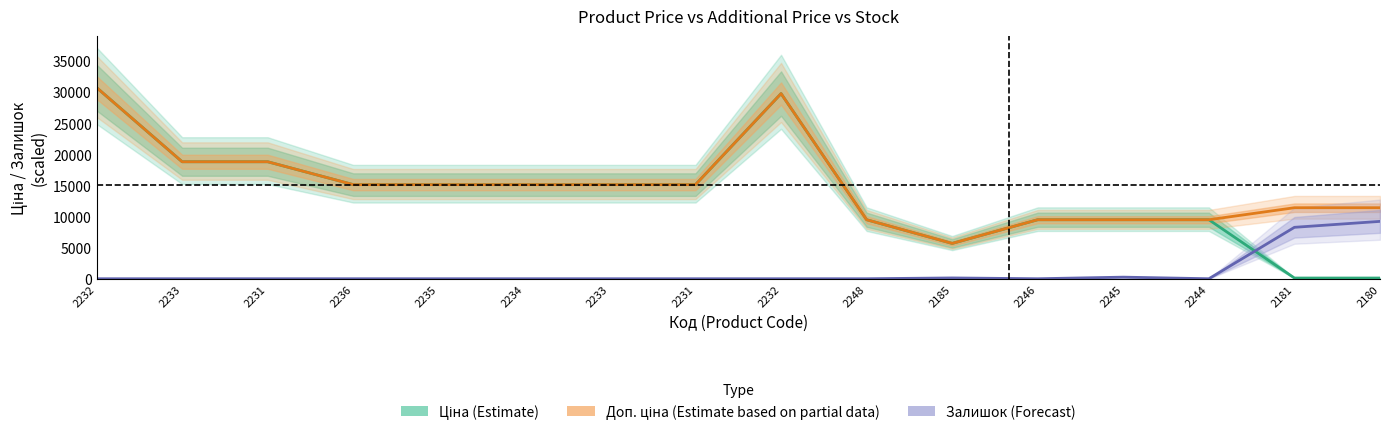

True or false: Доп. ціна (Estimate based on partial data) and Залишок (Forecast) intersect in this chart.

False